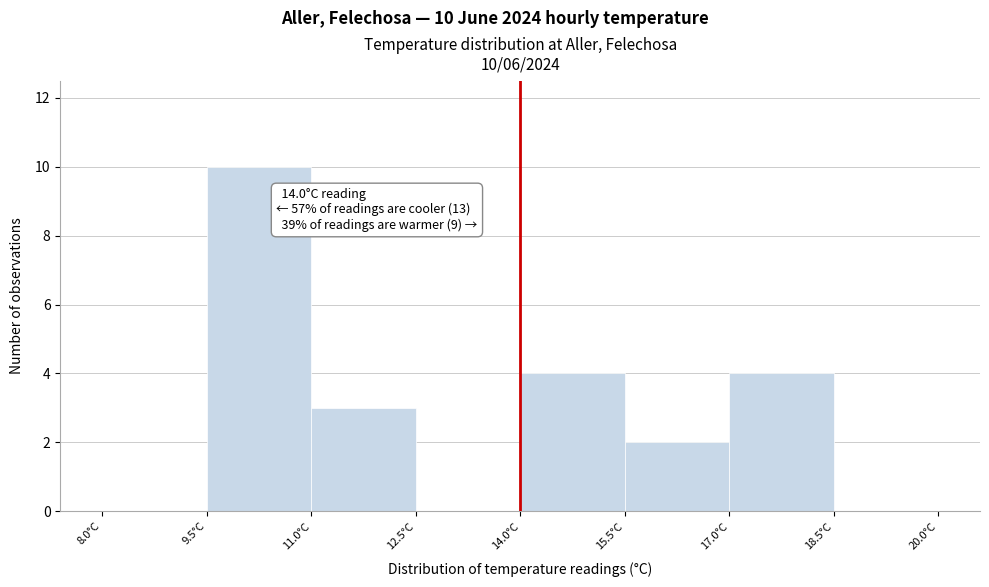

Which range on the x-axis has the tallest bar?

9.5 to 11.0